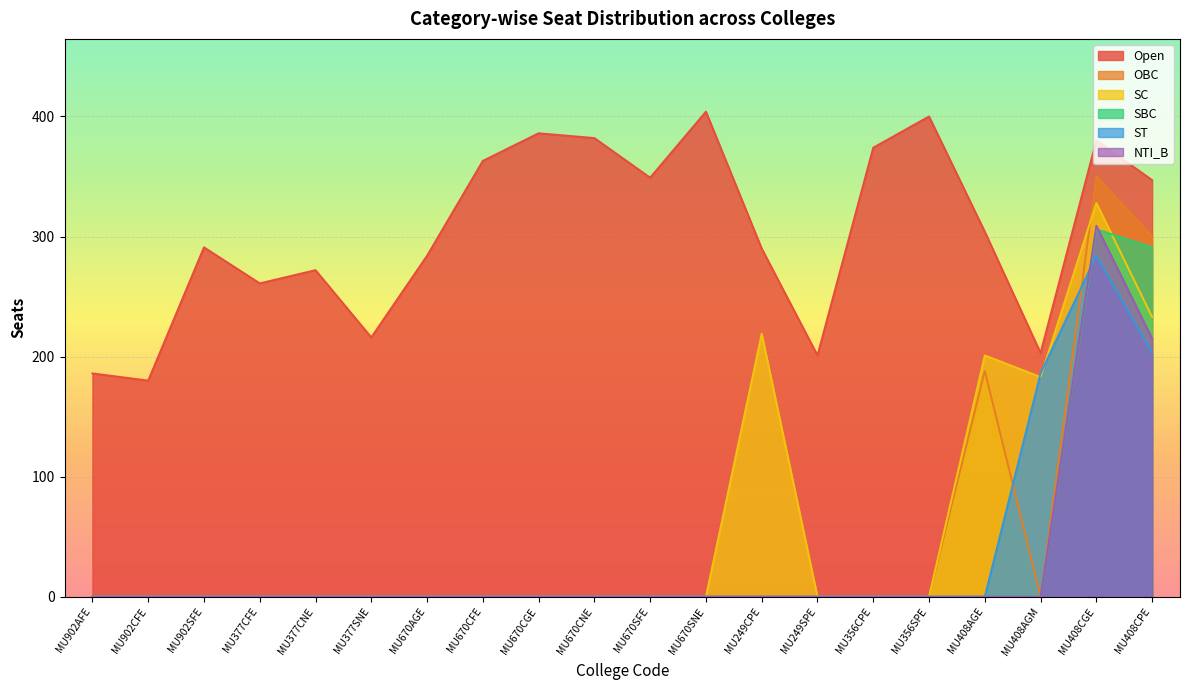

What is the difference between the ST values at MU902AFE and MU408CGE?

284